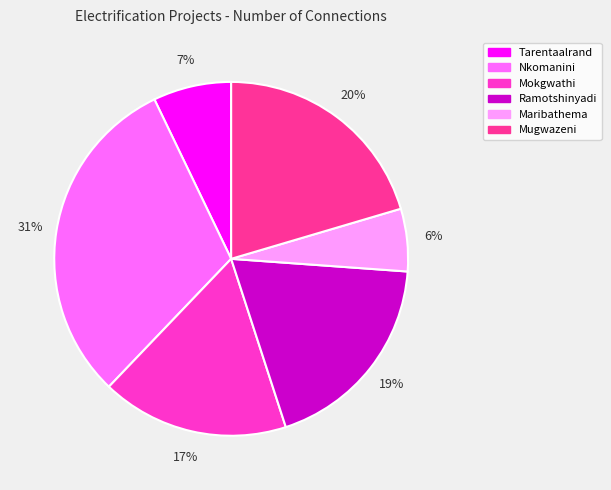

To the nearest percent, what is the average slice percentage?

17%